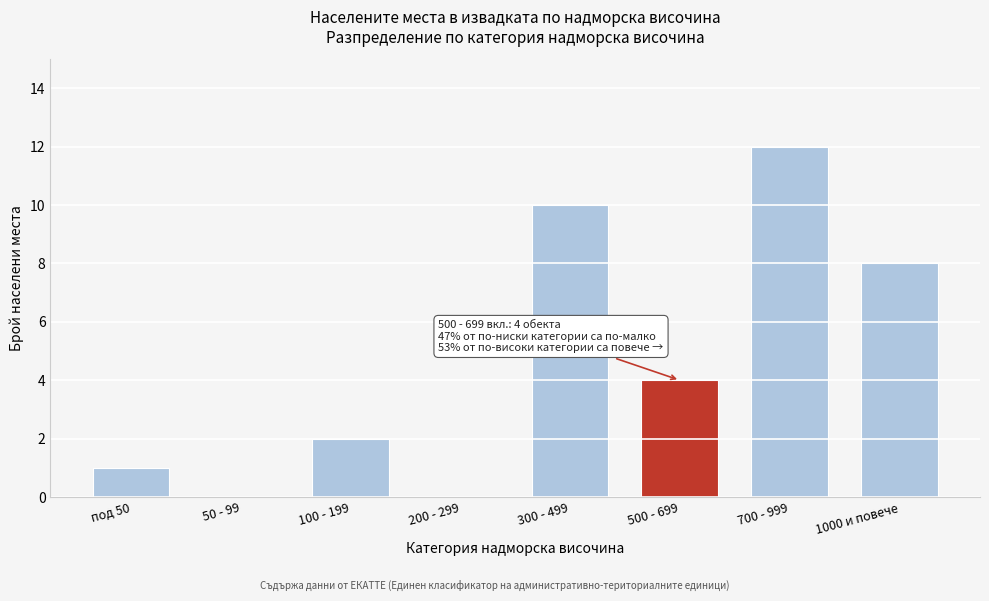

Reading left to right, what are all the values shown in this chart?

под 50=1	50 - 99=0	100 - 199=2	200 - 299=0	300 - 499=10	500 - 699=4	700 - 999=12	1000 и повече=8